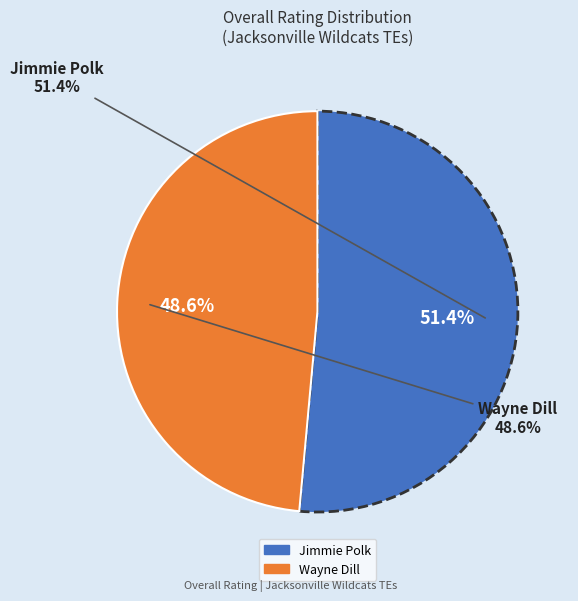

To the nearest percent, what portion does Jimmie Polk represent?

51%